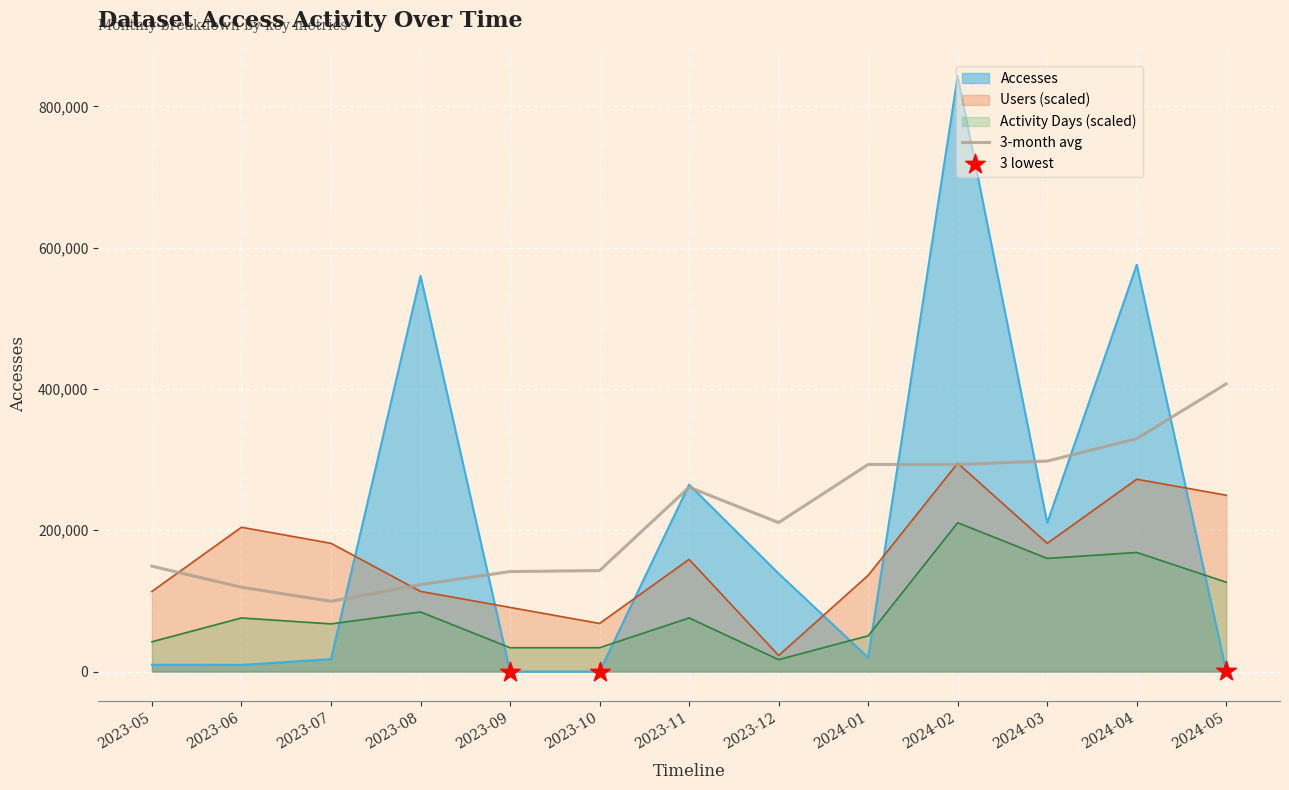

At which category is the sum across all series the highest?

2024-02